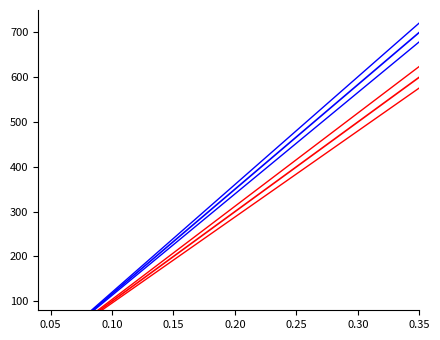

True or false: Jun. 30, 2015 and Jun. 30, 2015 (var2) cross at least once.

False